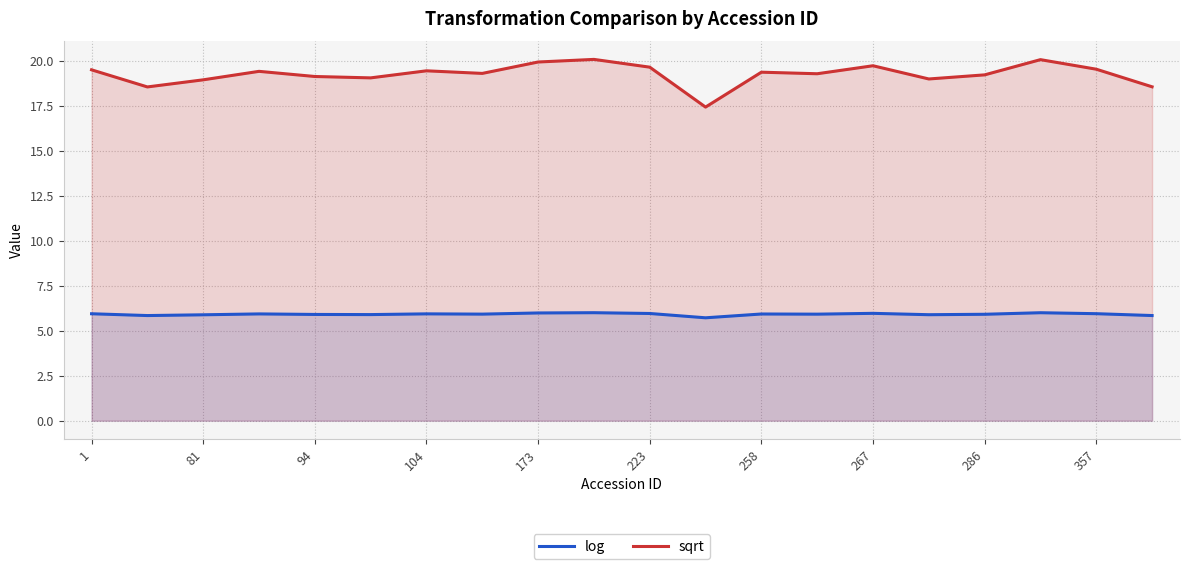

Which series has the largest total across all categories?

sqrt